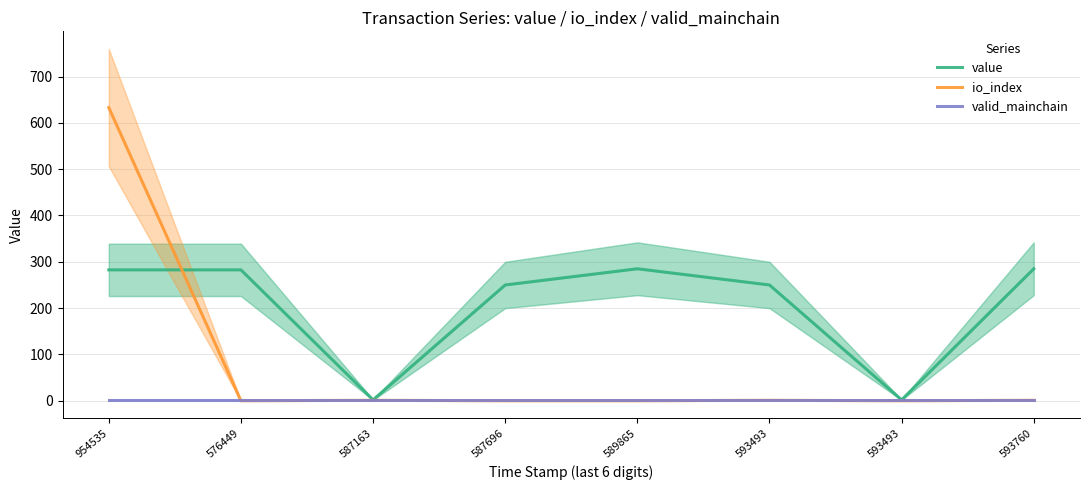

How many lines are shown in the chart?

3